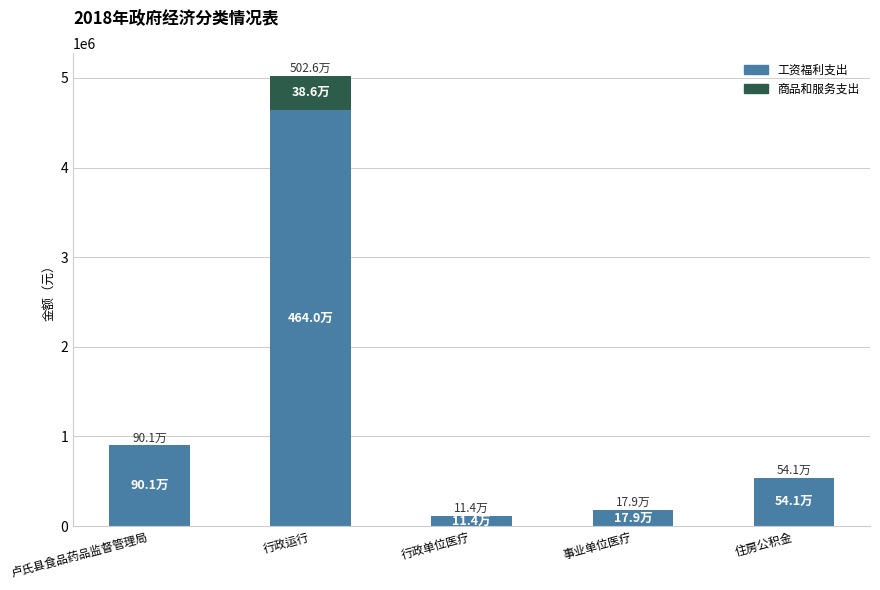

Are the bars grouped side by side (vs. stacked)?

No